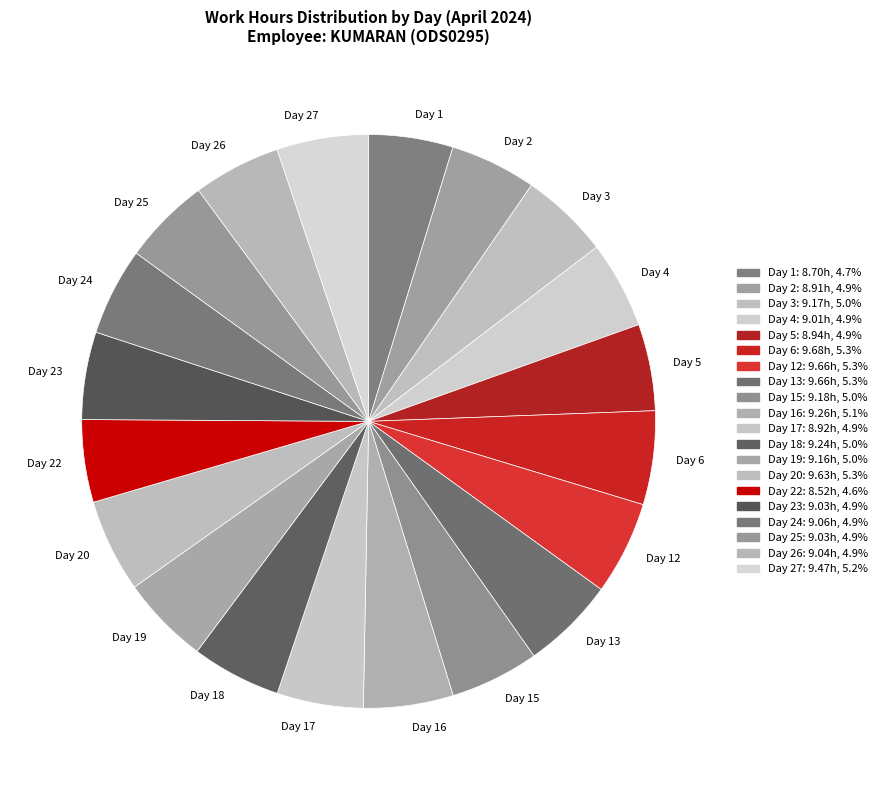

Between Day 20 and Day 22, which is larger?

Day 20